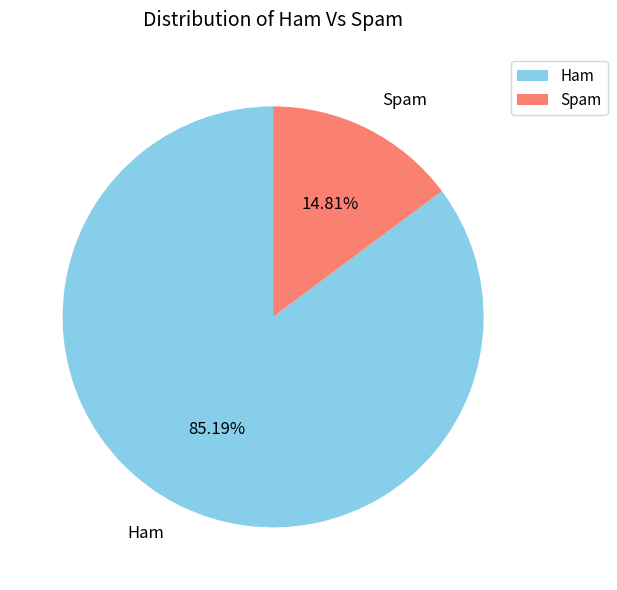

Which slice is the smallest?

Spam